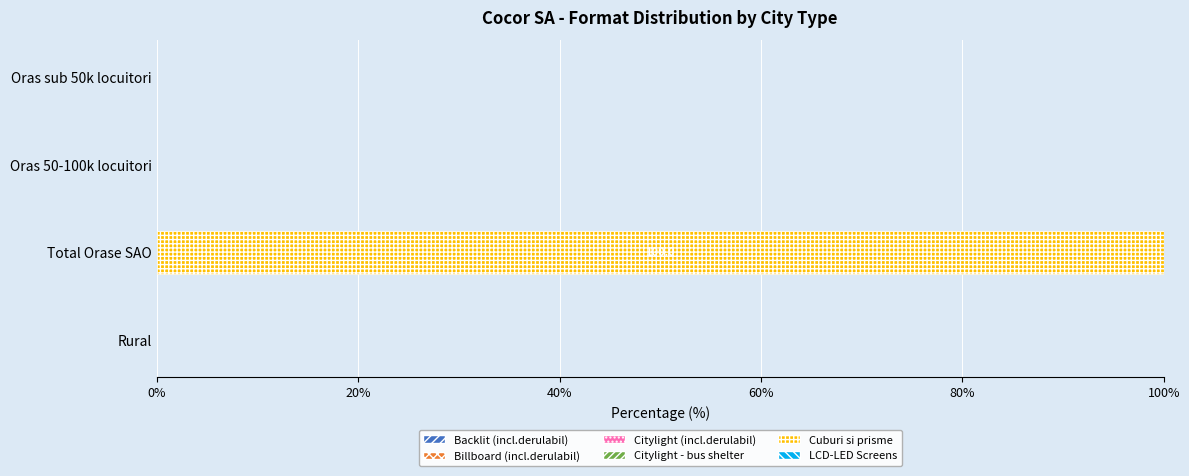

What is the sum of the values at Oras sub 50k locuitori and Total Orase SAO?

100